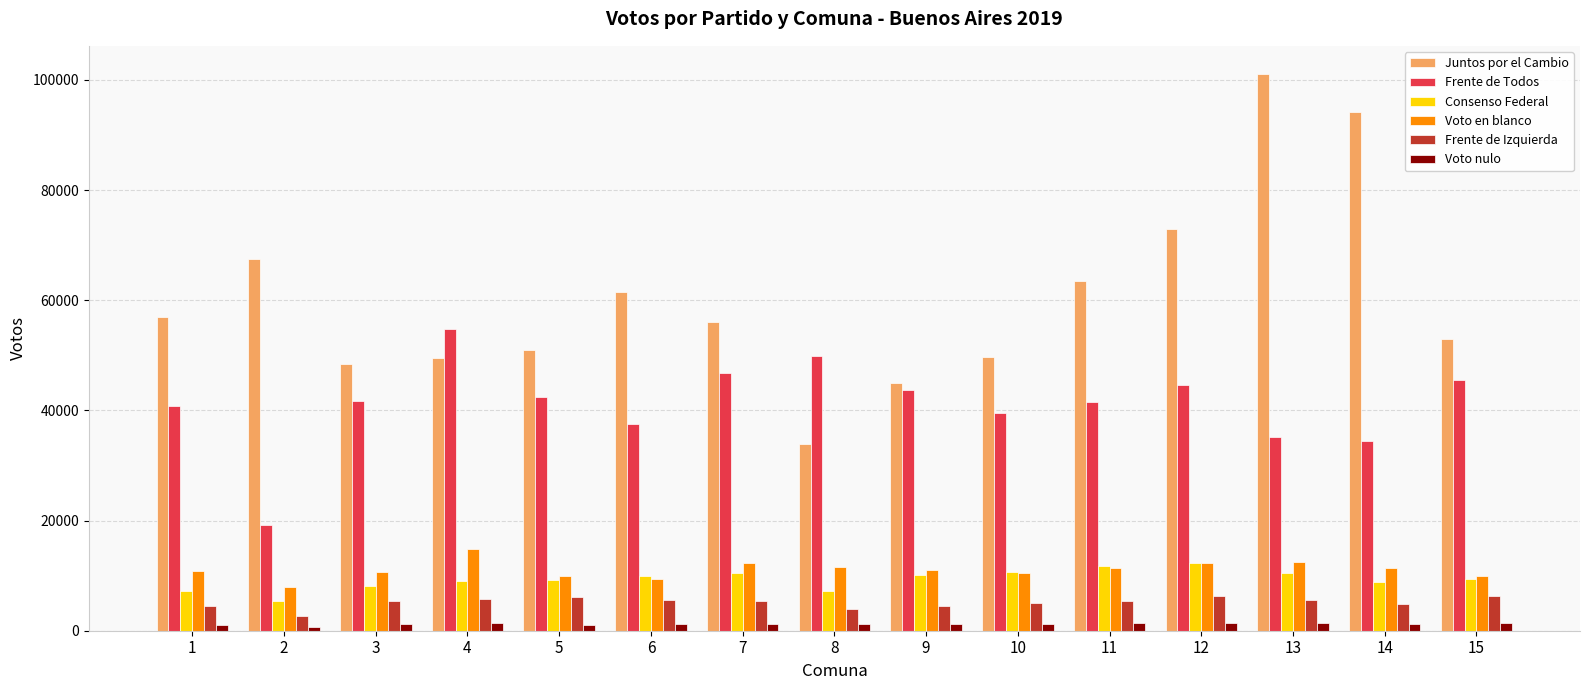

What is the difference between the maximum and minimum values in the Frente de Todos series?

35724